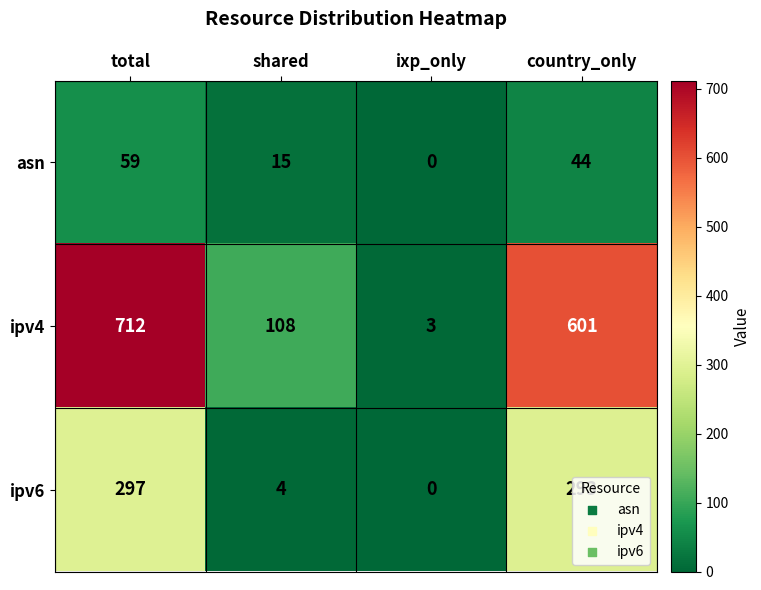

List the series in order of their overall mean, highest first.

ipv4, ipv6, asn